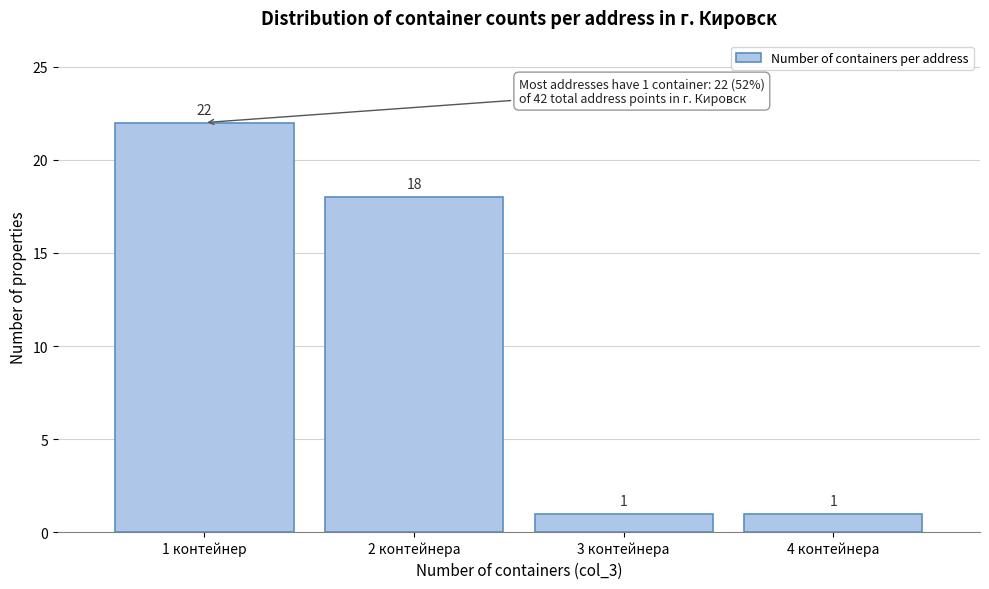

Reading left to right, extract all data points from this chart.

22	18	1	1